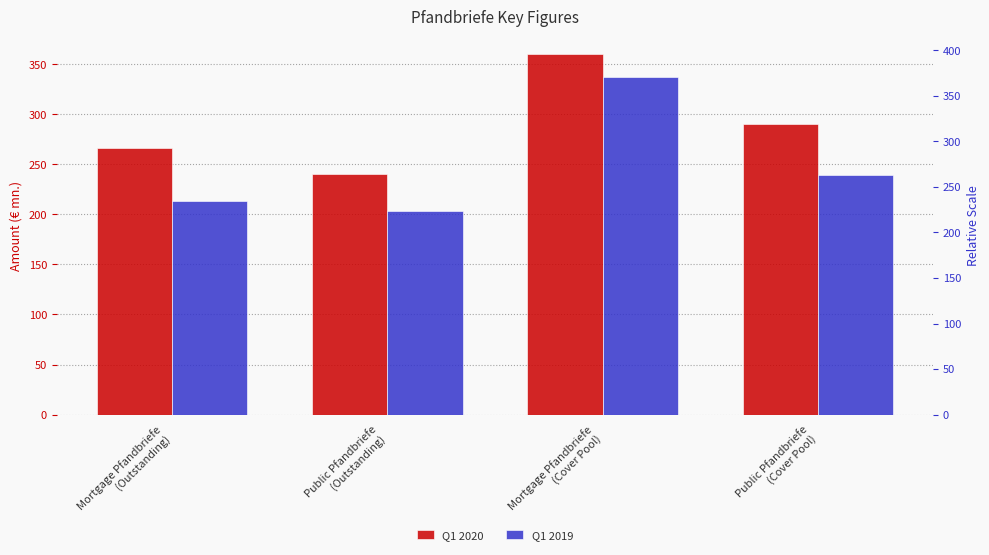

Reading left to right, what are all the values shown in this chart?

Q1 2020: 266.5	240.0	359.6	290.3
Q1 2019: 213.5	203.0	337.4	239.2